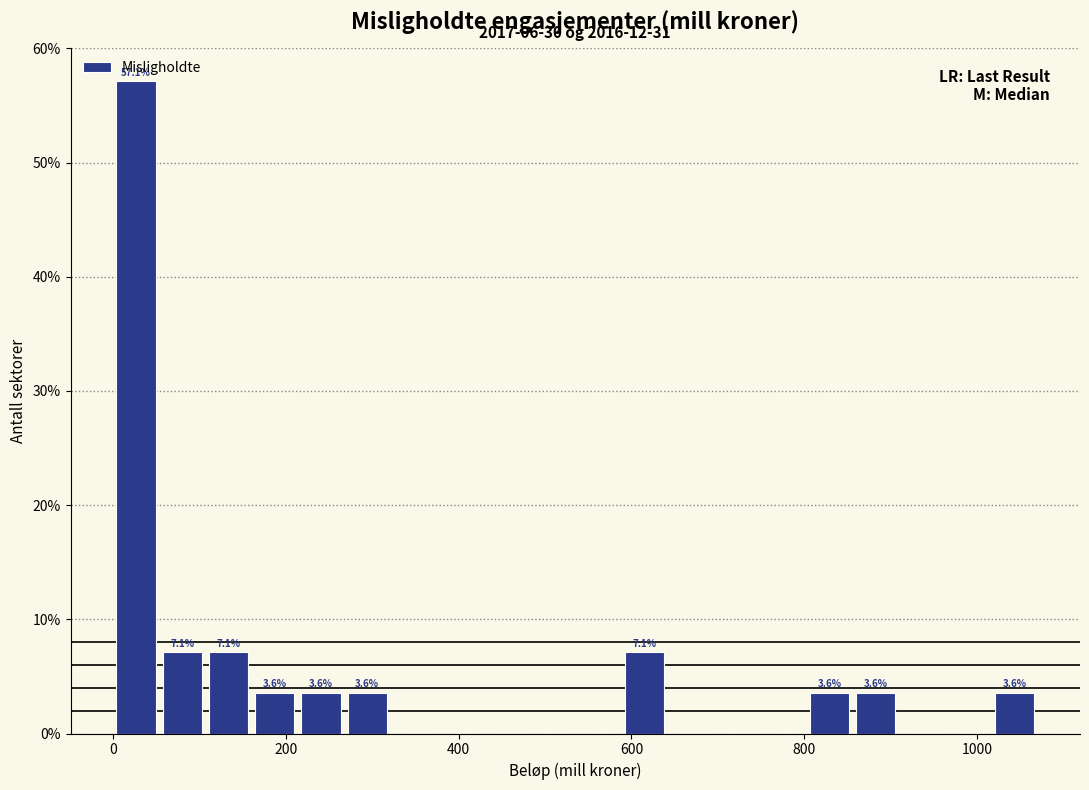

Around what value on the x-axis is the tallest bar? Give the approximate position of its centre, as read against the axis.

20